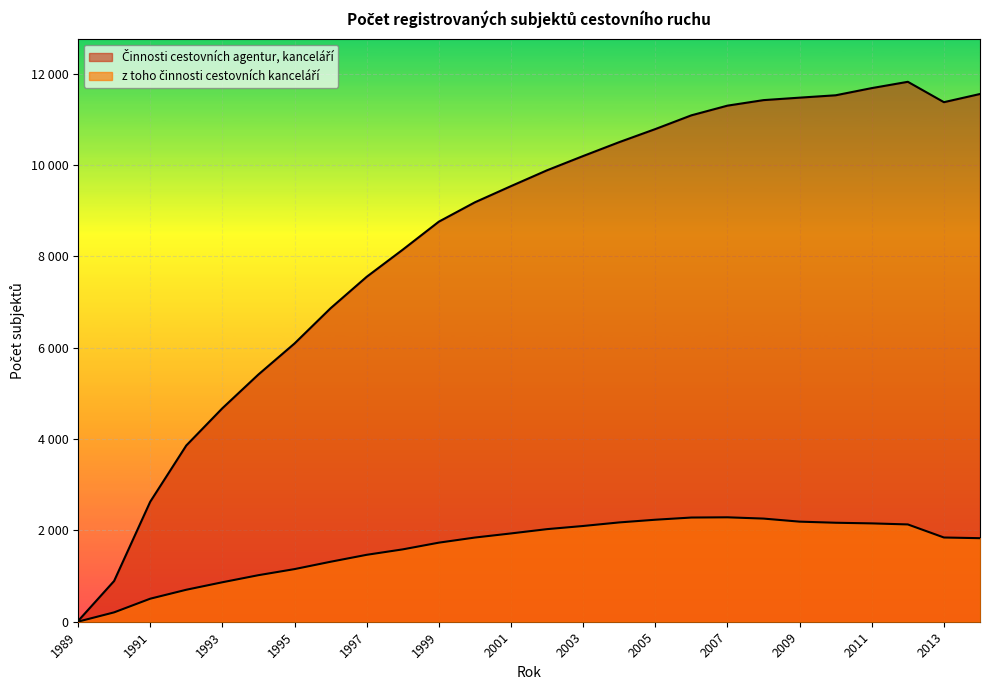

Which category has the highest value in the z toho činnosti cestovních kanceláří series?

2007